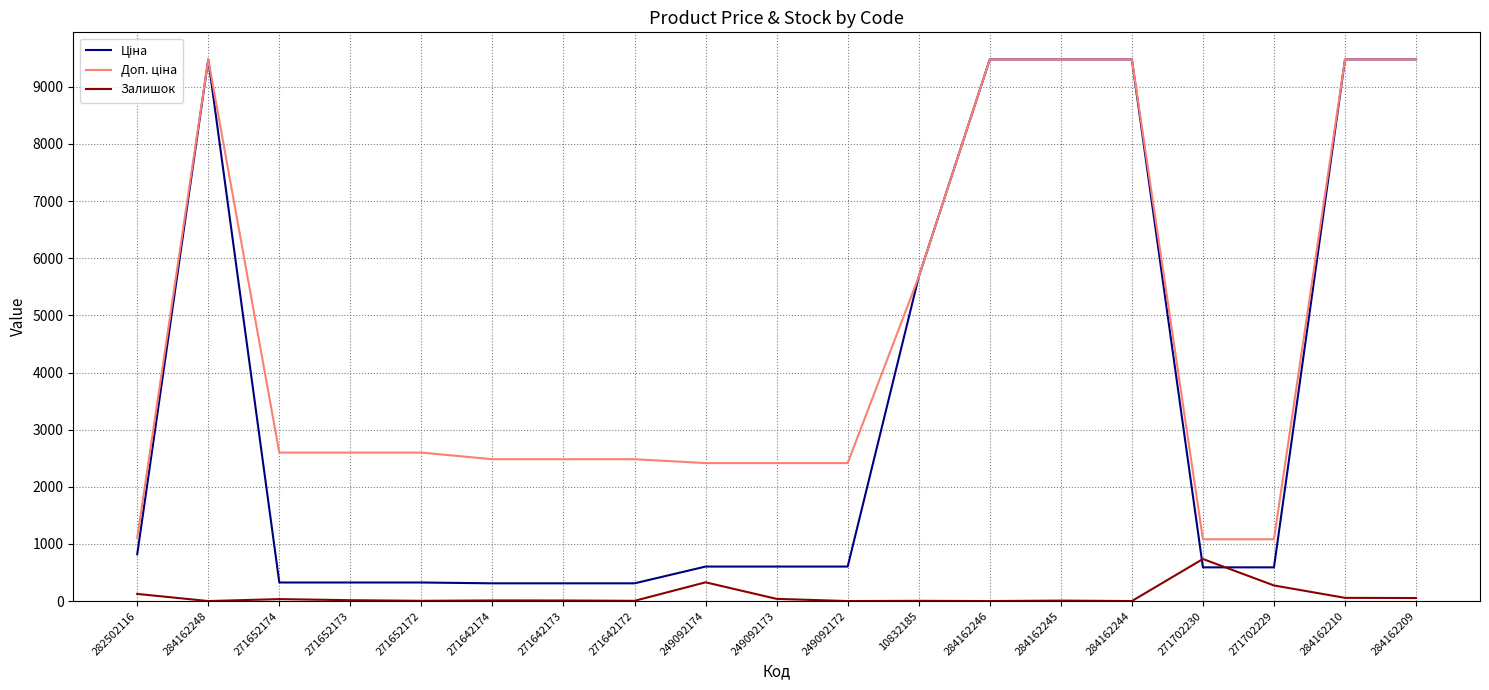

The value of Залишок at 284162244 is 0.0. True or false?

True